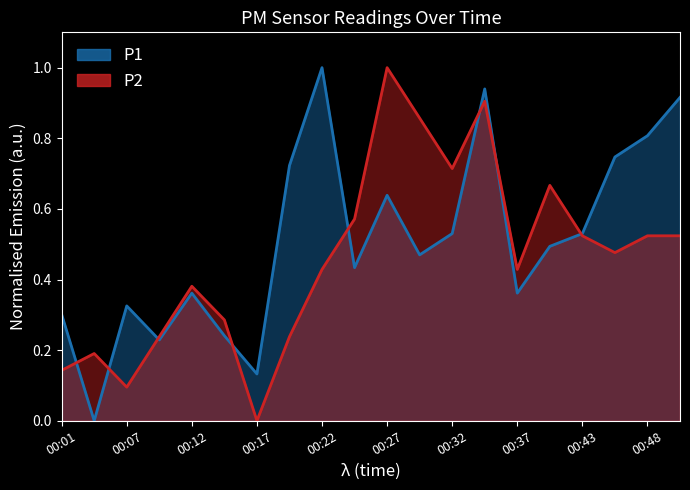

Which series has the widest spread of values?

P1